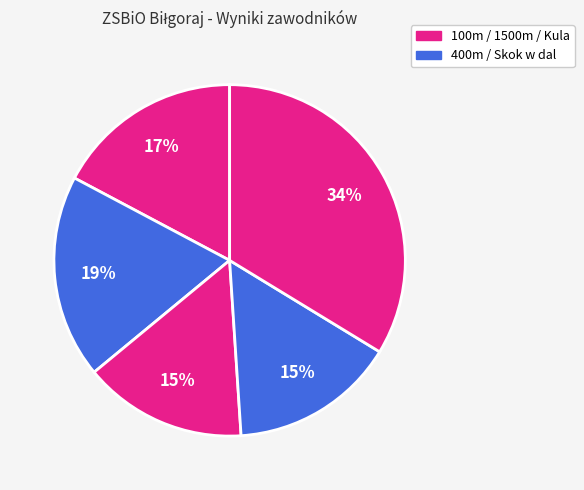

How many slices are in this pie chart?

5